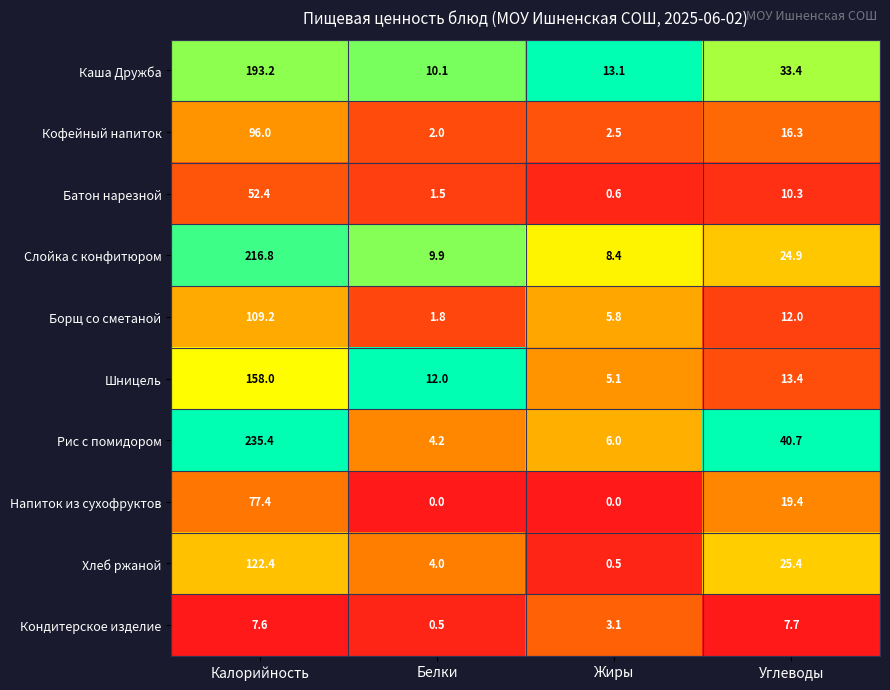

What is the average value of the Кофейный напиток series?

29.2